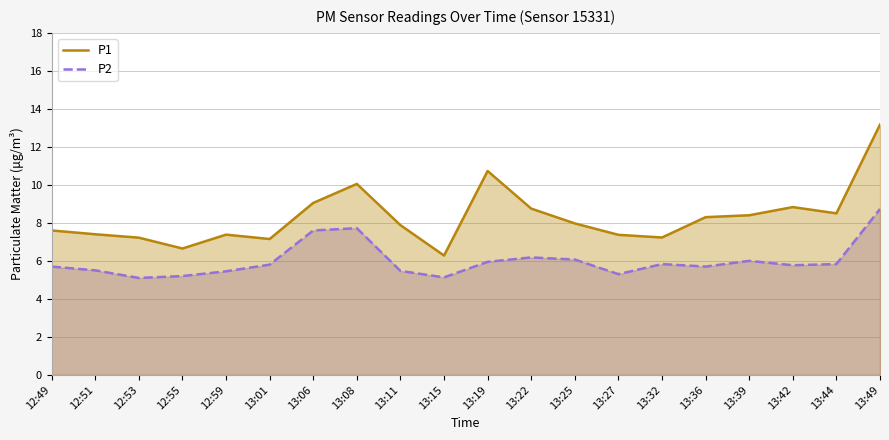

What is the spread (max minus min) of values at 12:51?

1.9